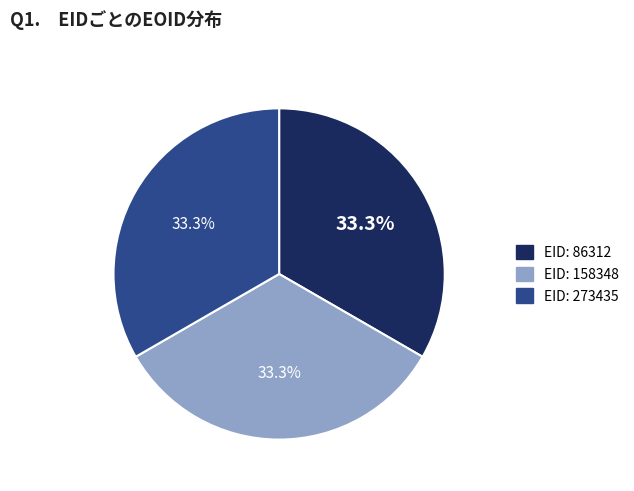

How many slices are in this pie chart?

3